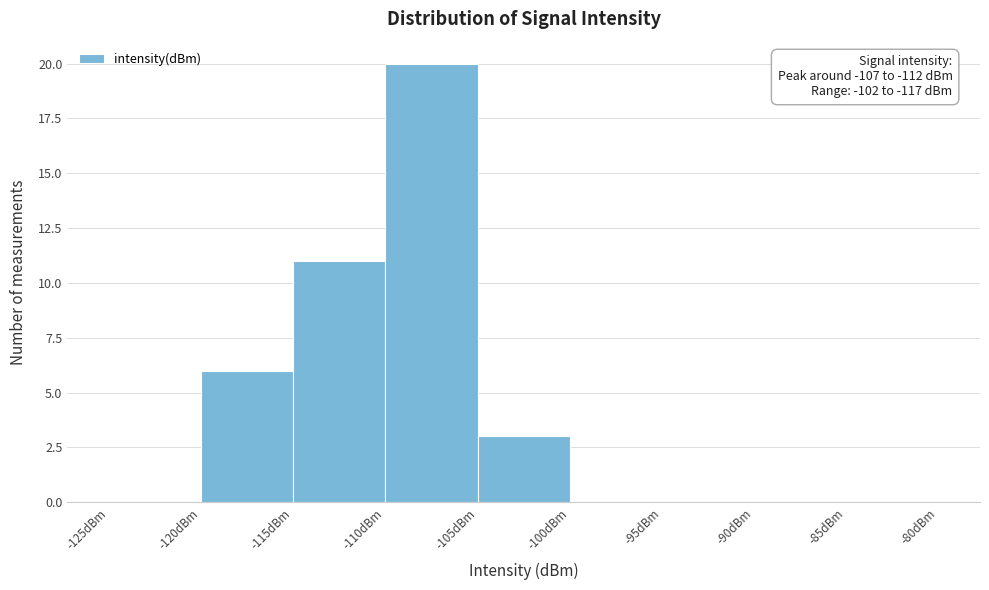

Over which range of the x-axis is the bar tallest?

-110 to -105